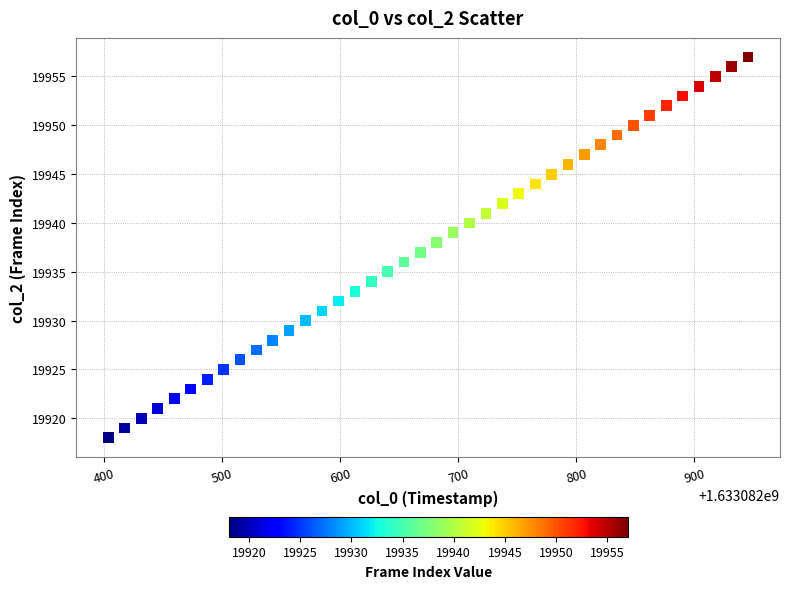

What is the range of Y values (max minus min)?

39